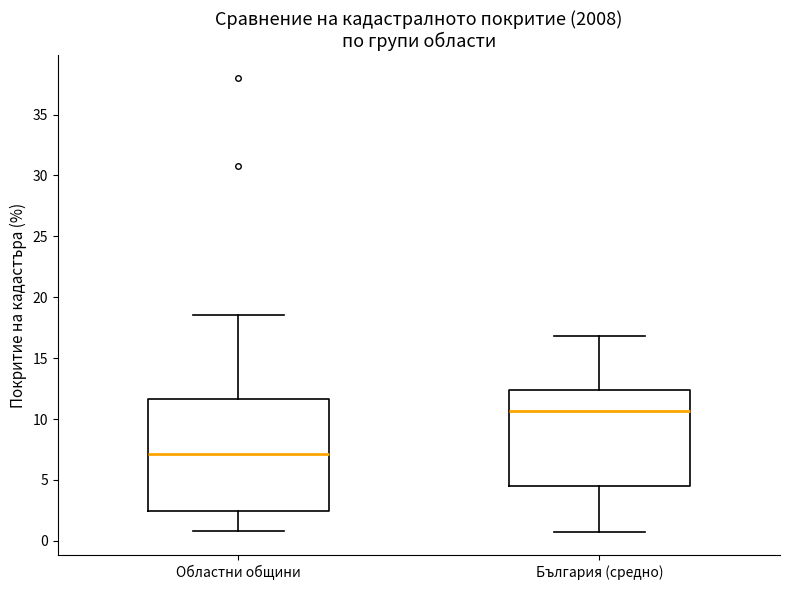

Where is the lower edge of the box for Областни общини on the y-axis? The values are not printed on the chart, so give them approximately, as read against the axis.

2.5